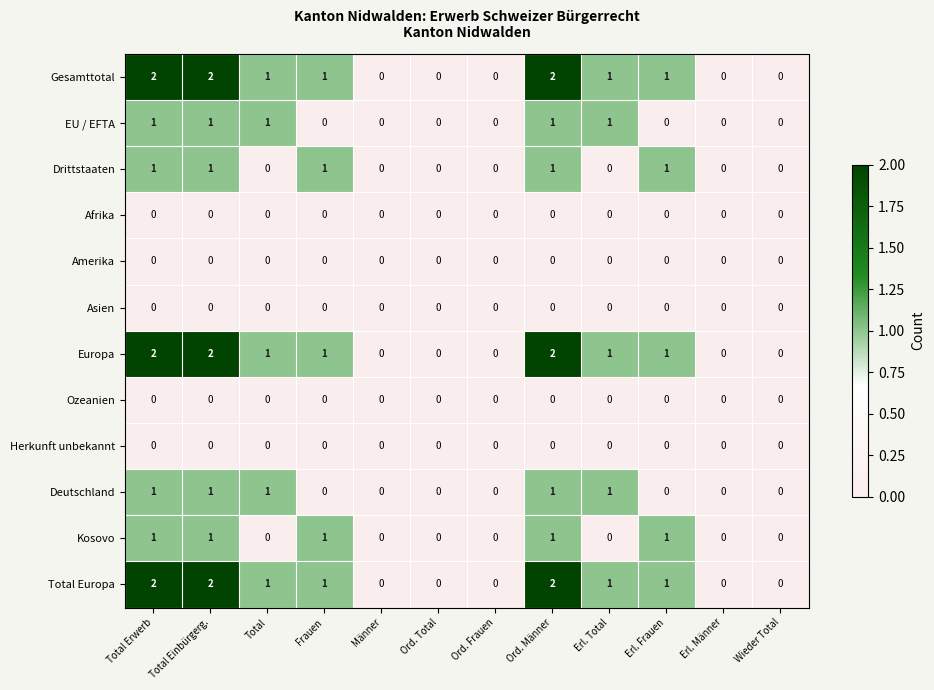

The value of Drittstaaten at Ord. Total is 0. True or false?

True